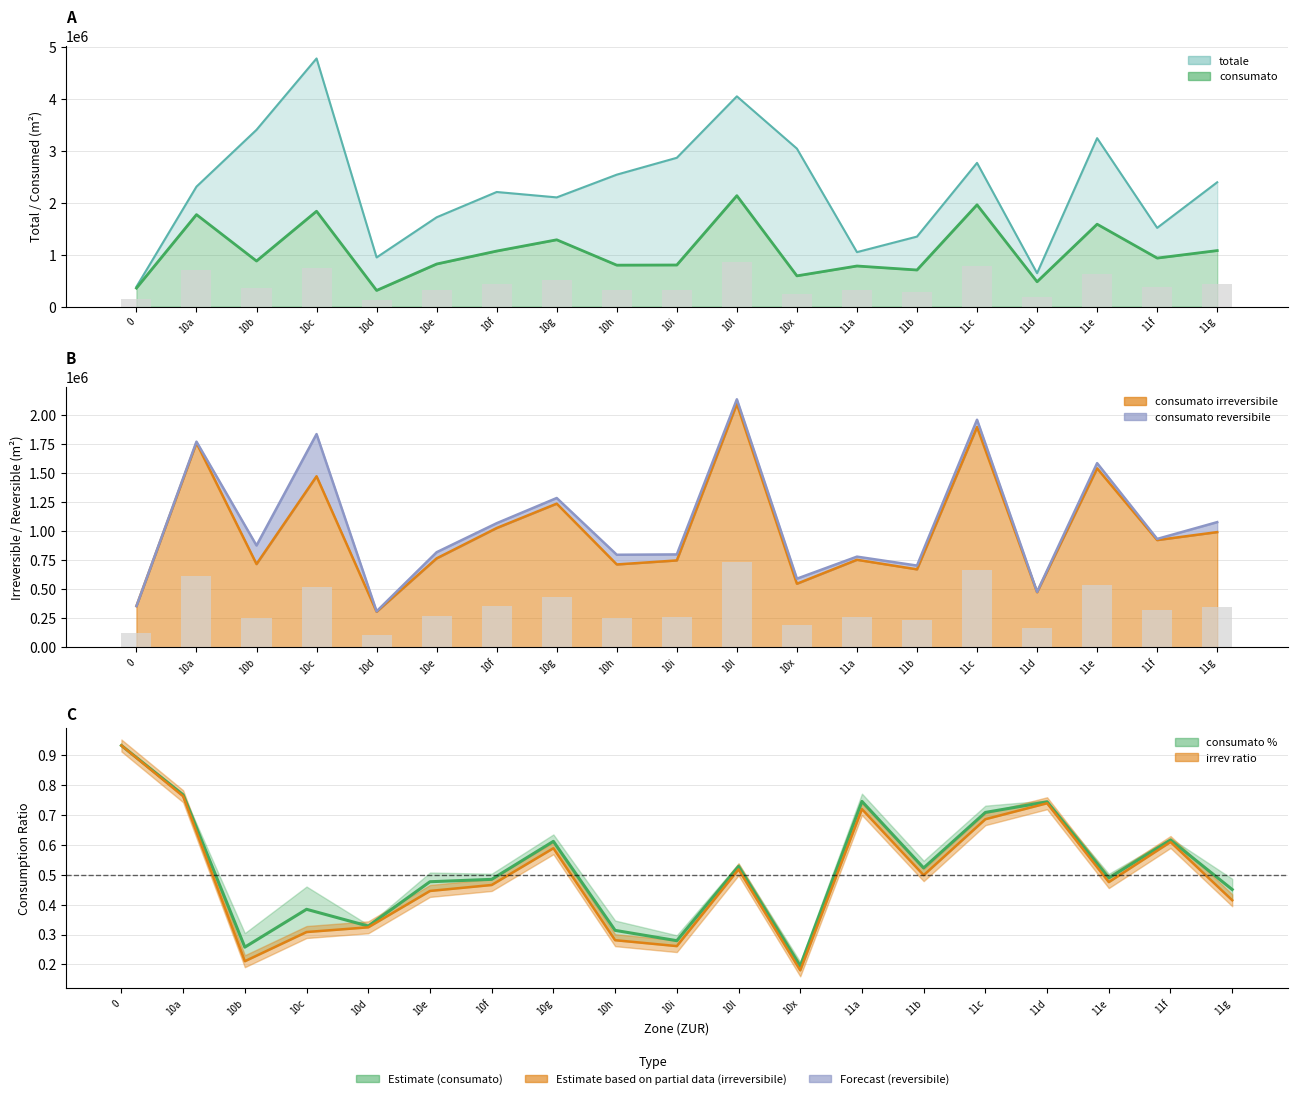

What is the smallest value displayed?

306300